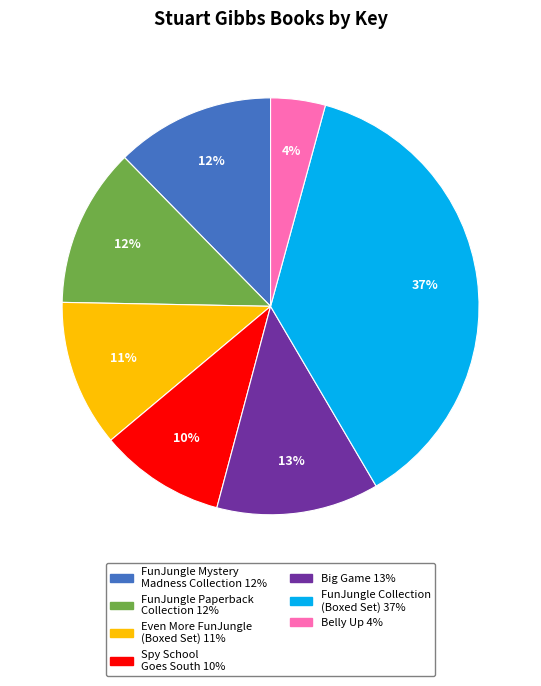

What is the smallest slice in the pie chart?

Belly Up